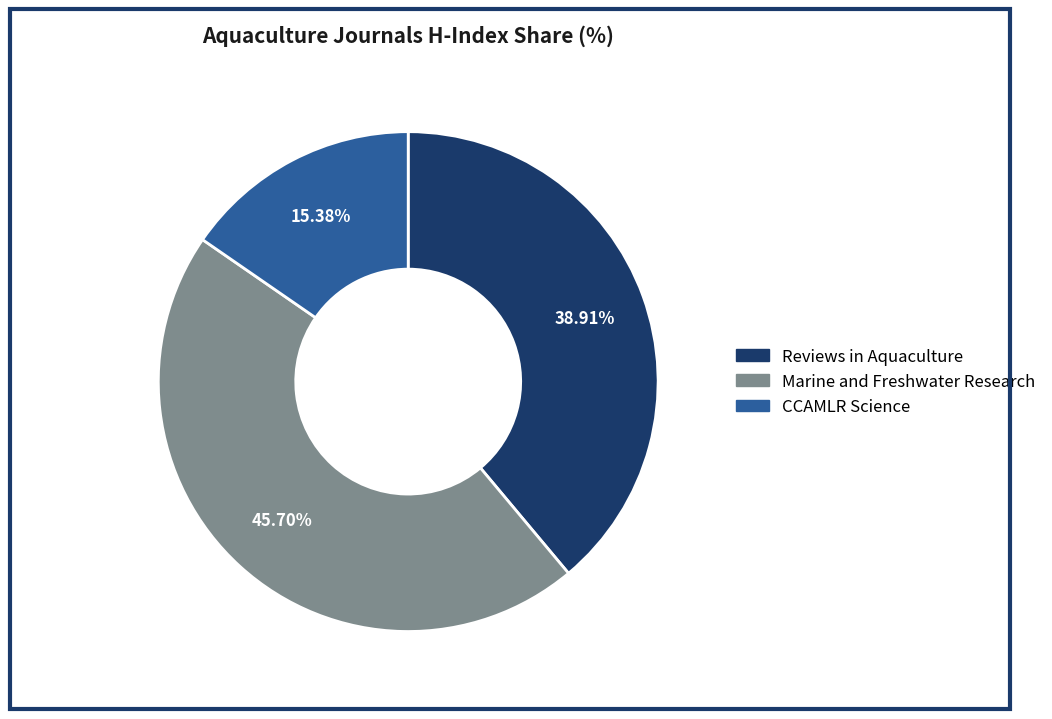

Does Marine and Freshwater Research account for over 50% of the chart?

No